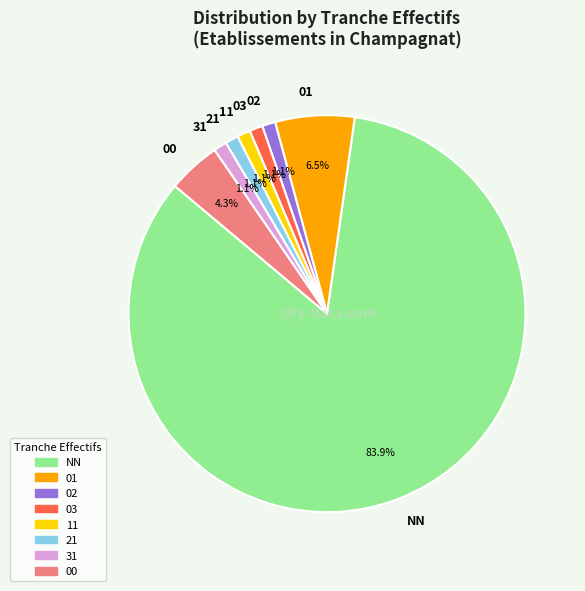

Does 03 represent more than half of the total?

No